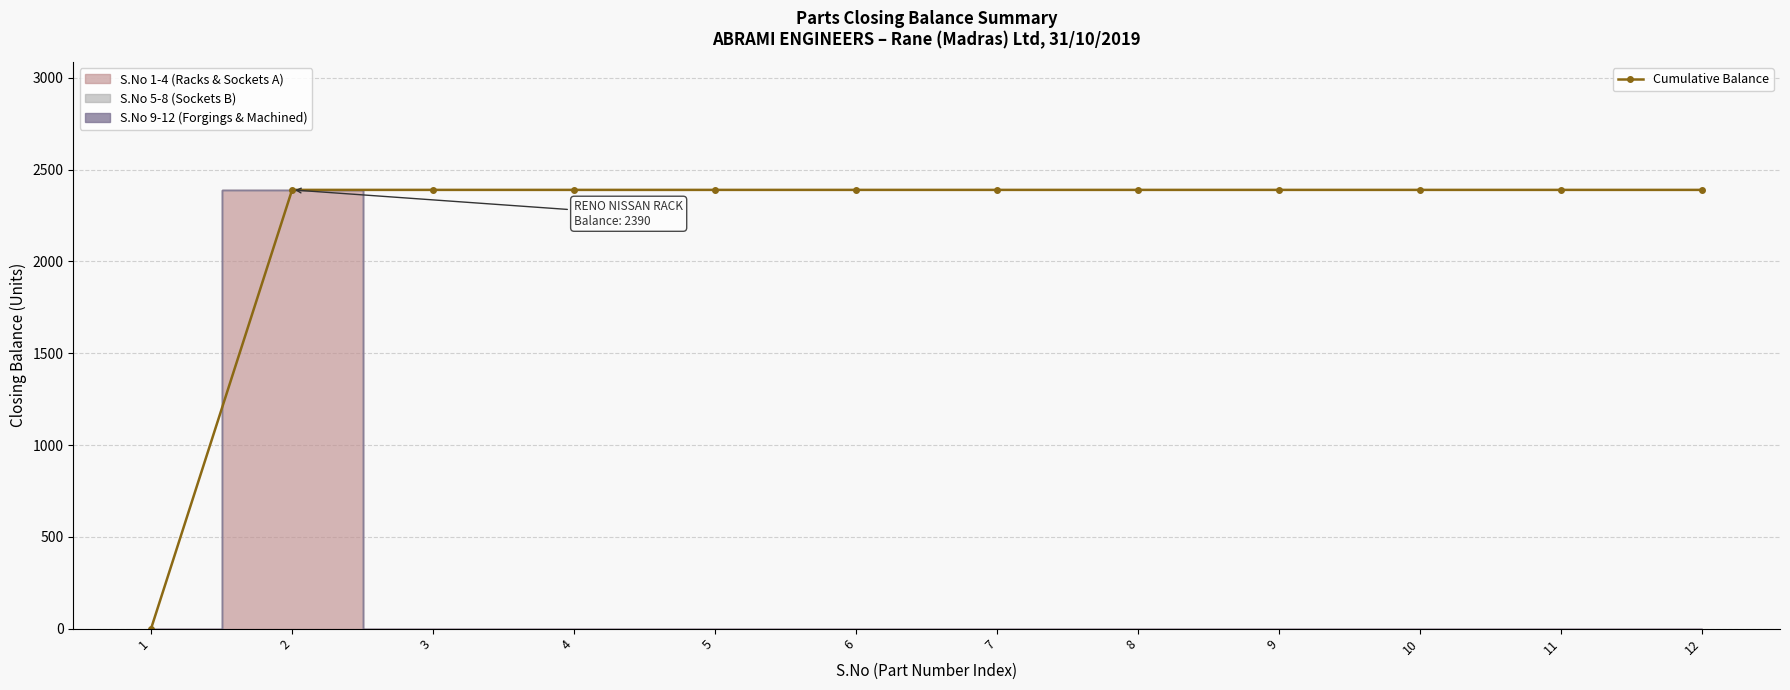

How many positive values are there?

11